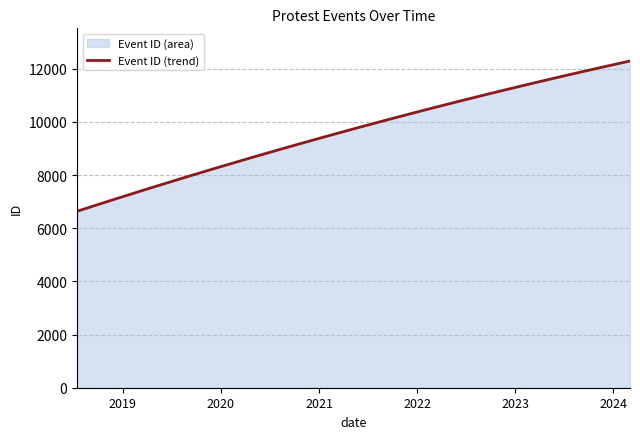

Which has a higher value, 2024-03-04 or 2022-05-11?

2024-03-04